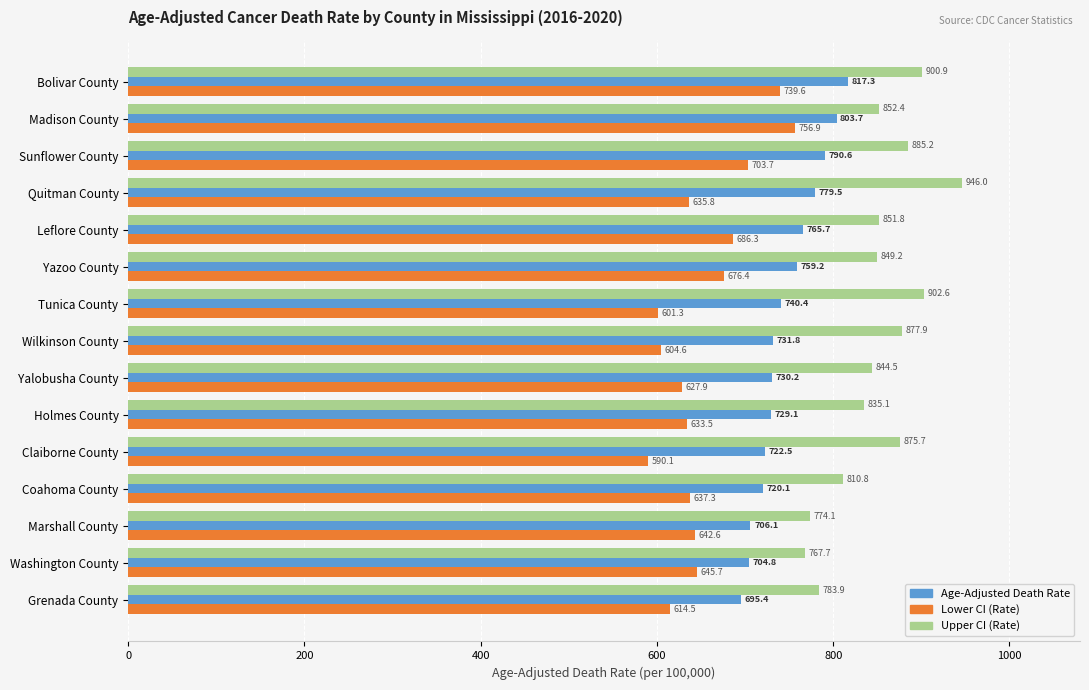

What is the minimum value for Lower CI (Rate)?

590.1